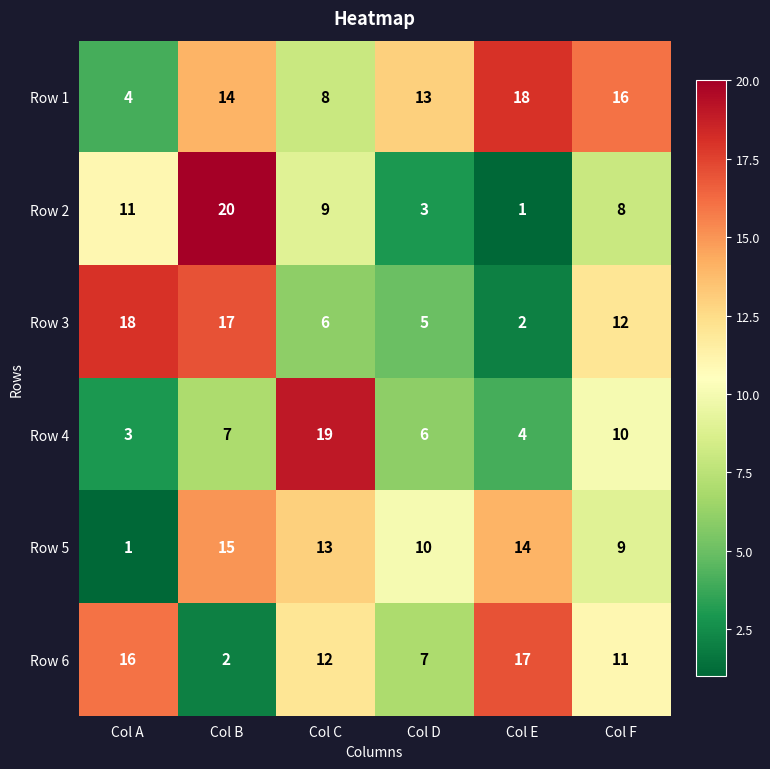

What is the minimum value shown in the chart?

1